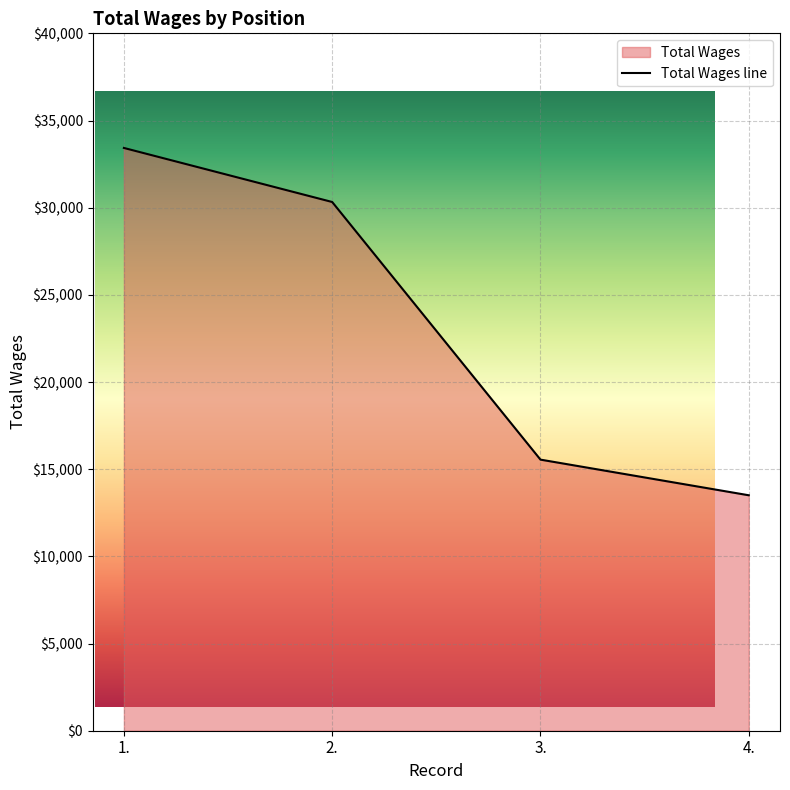

Is it true that the value at 2. is 30326?

True